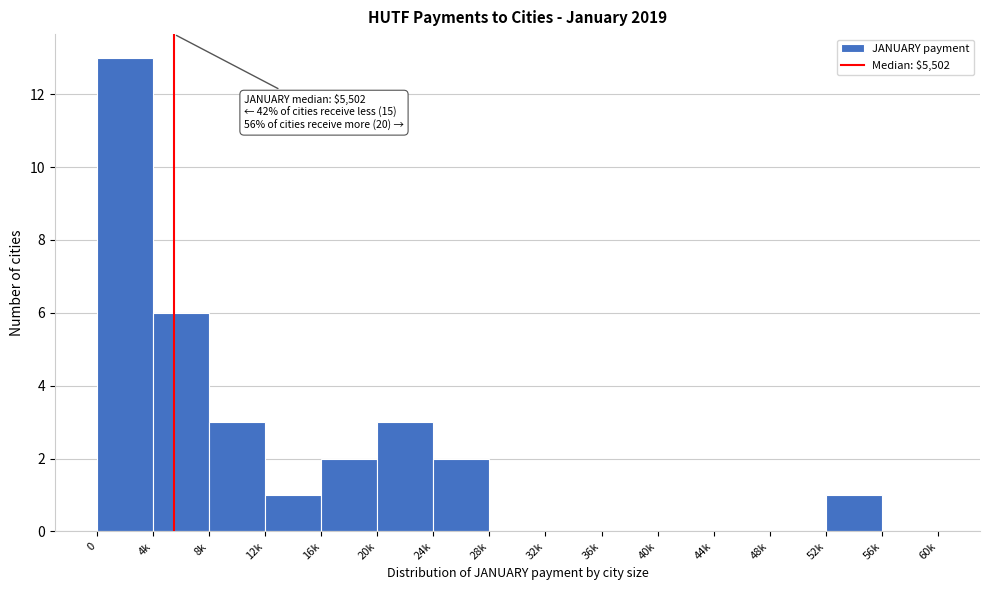

Reading right to left, what are all the values shown in this chart?

56k=0	52k=1	48k=0	44k=0	40k=0	36k=0	32k=0	28k=0	24k=2	20k=3	16k=2	12k=1	8k=3	4k=6	0=13